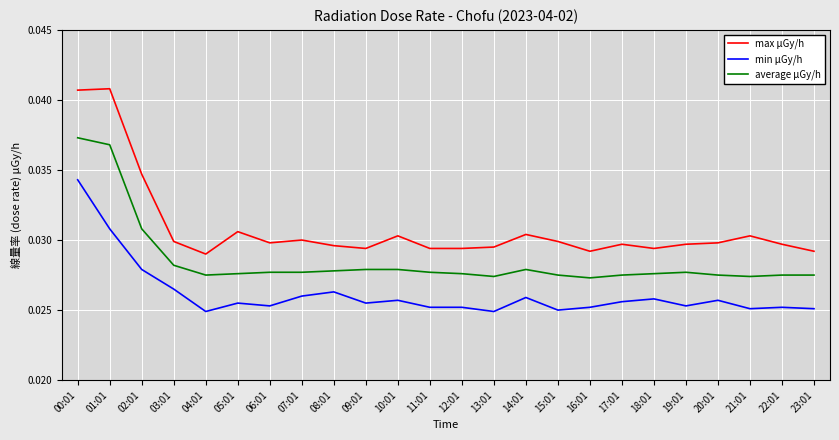

What position from the left is 18:01?

19